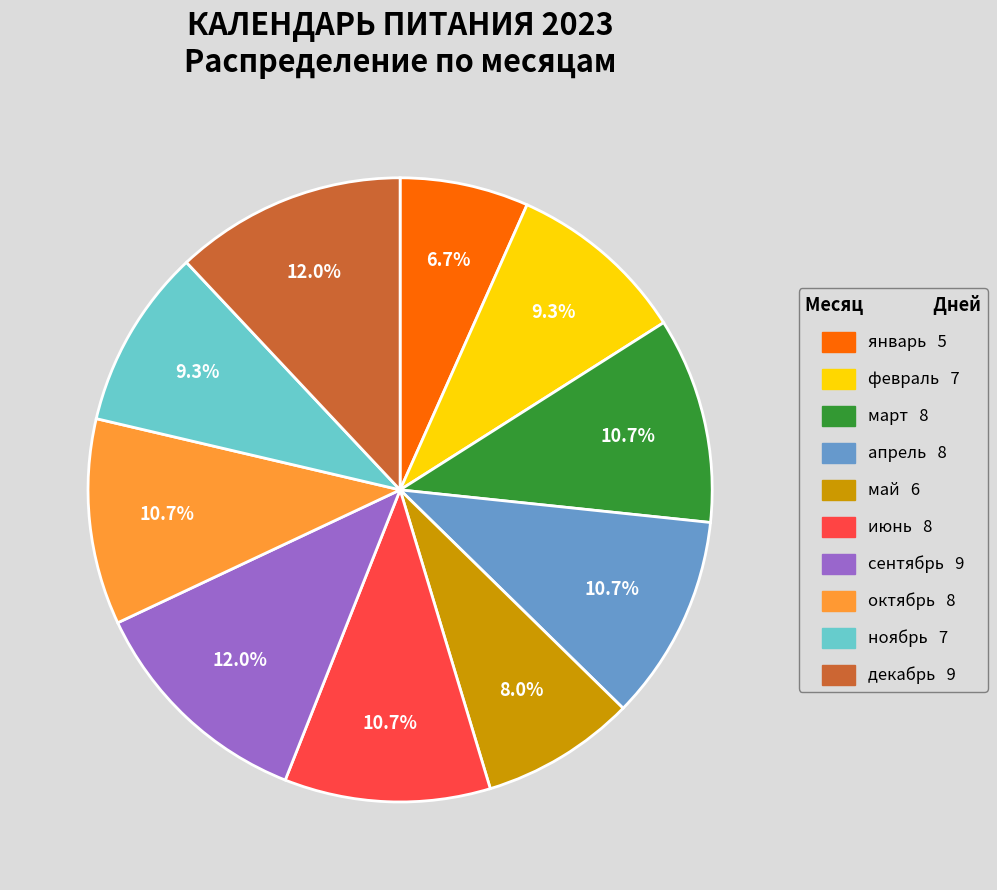

What is the ratio of the value at апрель to the value at май?

1.3